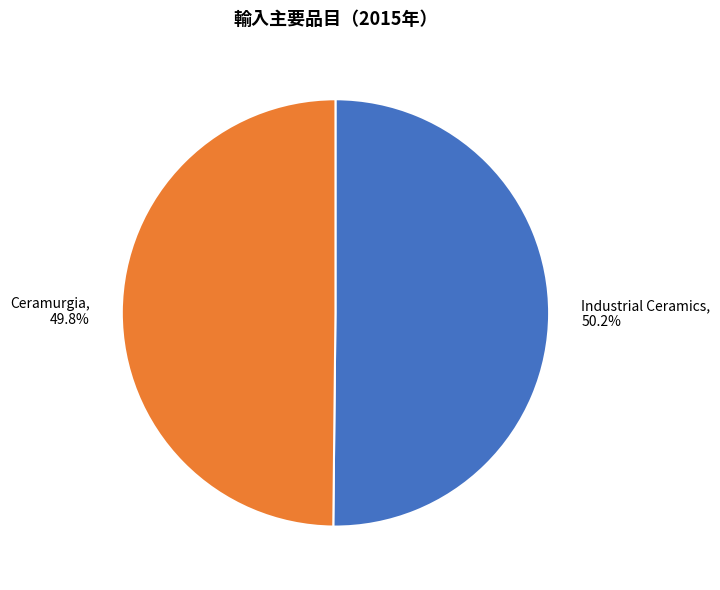

Is there a majority slice in this chart?

Yes